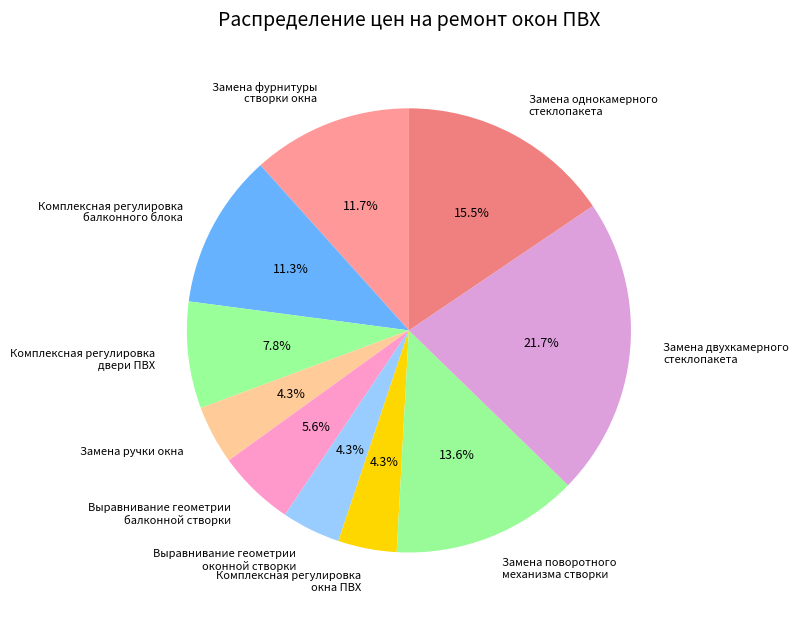

How much of the chart is everything except Комплексная регулировка окна ПВХ?

95.7%